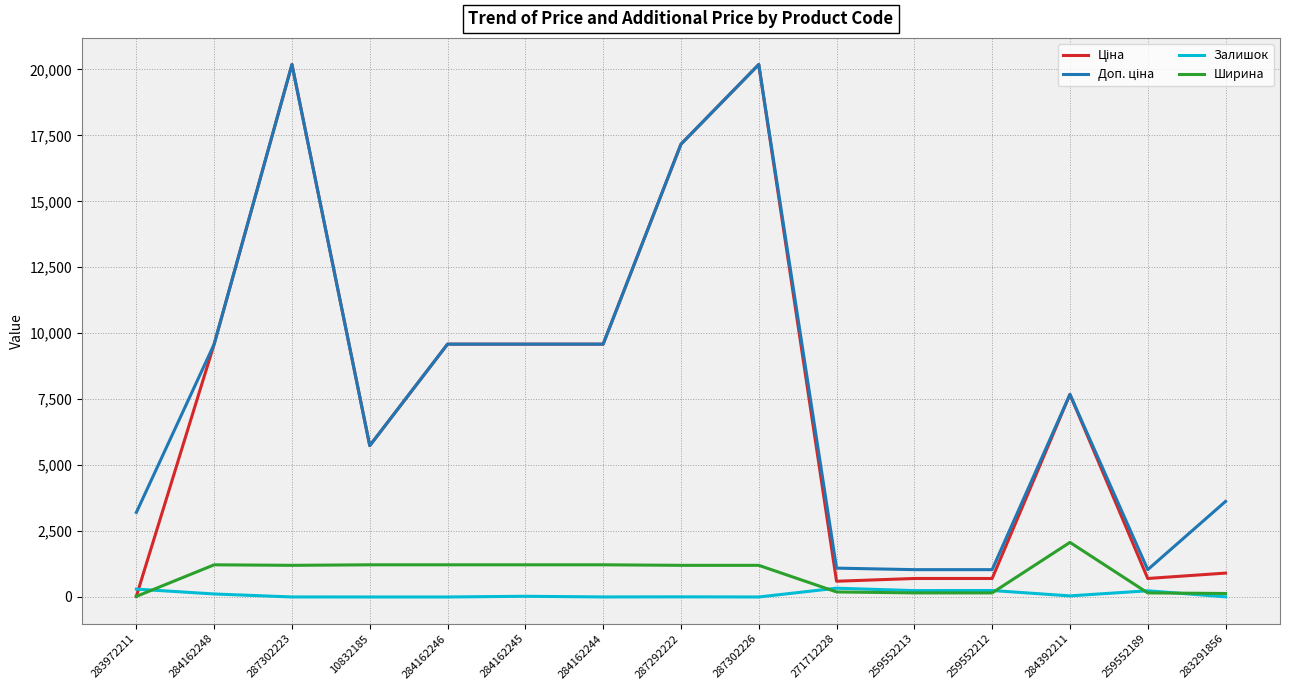

What is the highest value of the Ширина series?

2070.0